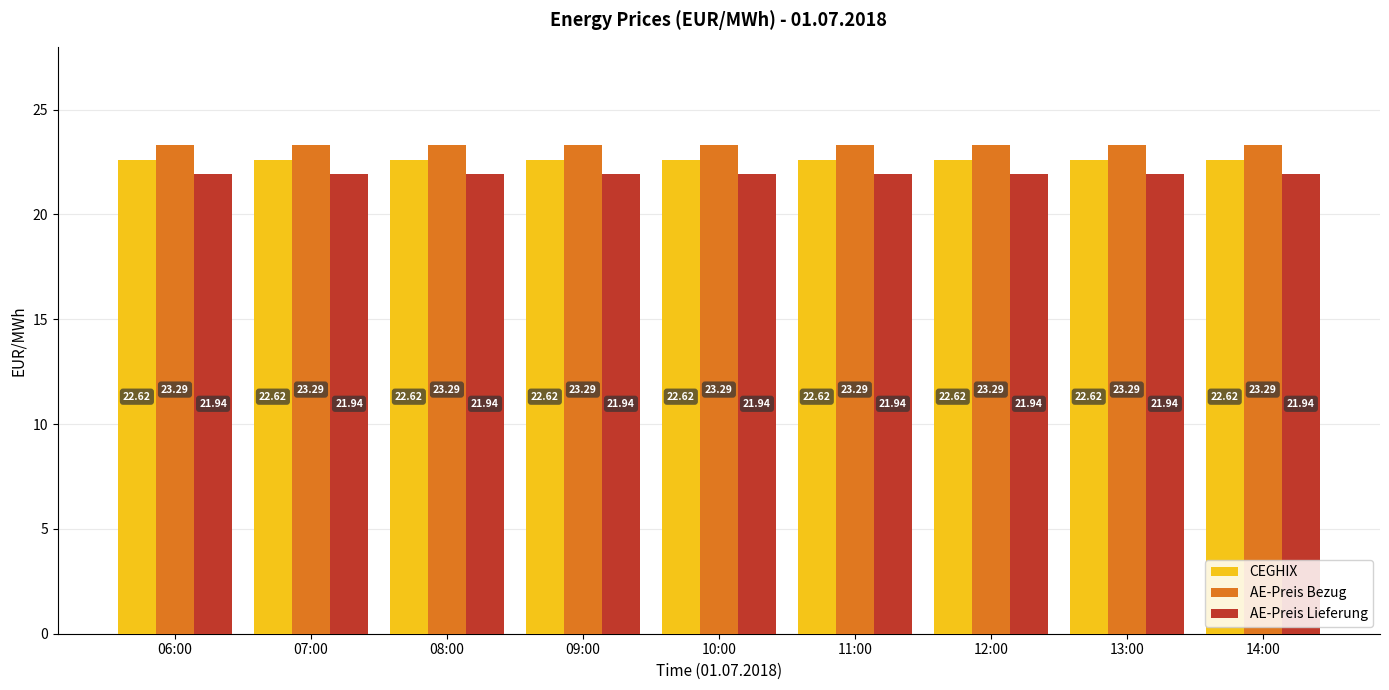

What is the sum of the CEGHIX values at 11:00 and 13:00?

45.2